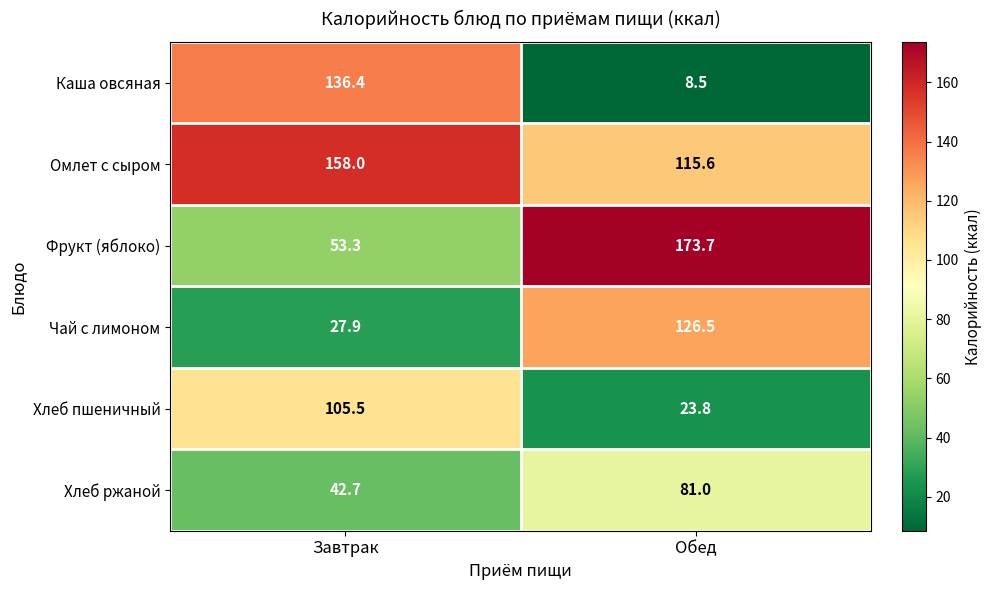

What is the sum of the Фрукт (яблоко) values at Завтрак and Обед?

227.0